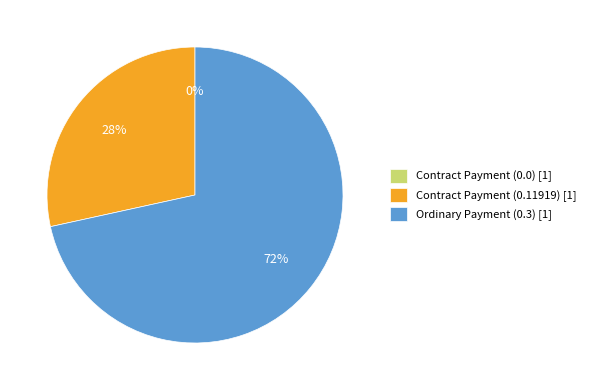

Does Ordinary Payment (0.3) account for over 50% of the chart?

Yes